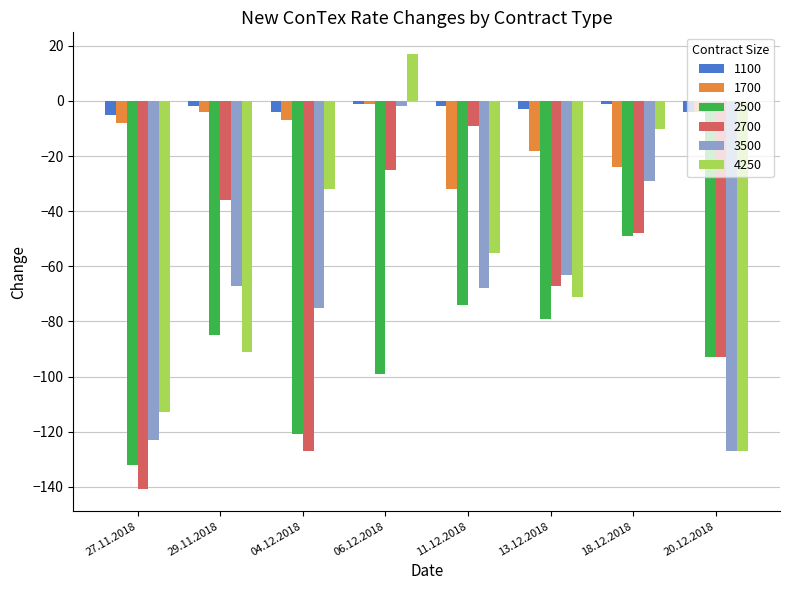

Rank the categories by 2500 value from lowest to highest.

27.11.2018, 04.12.2018, 06.12.2018, 20.12.2018, 29.11.2018, 13.12.2018, 11.12.2018, 18.12.2018